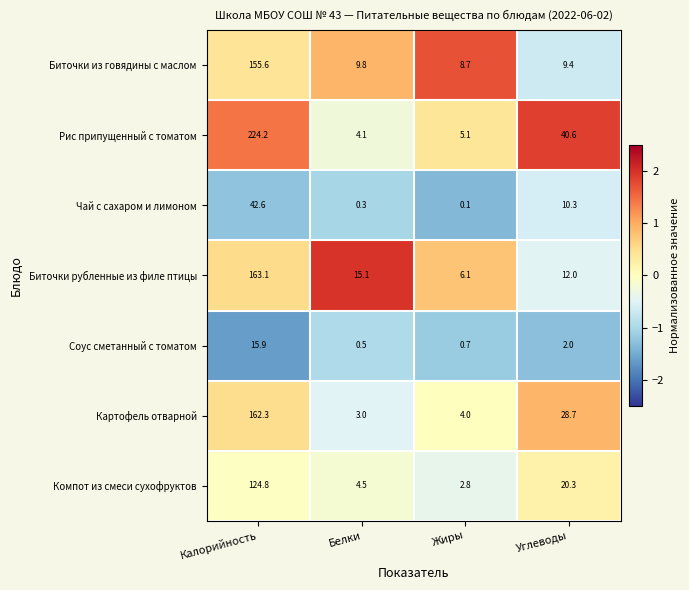

What is the difference between the highest and lowest values at Углеводы?

38.6